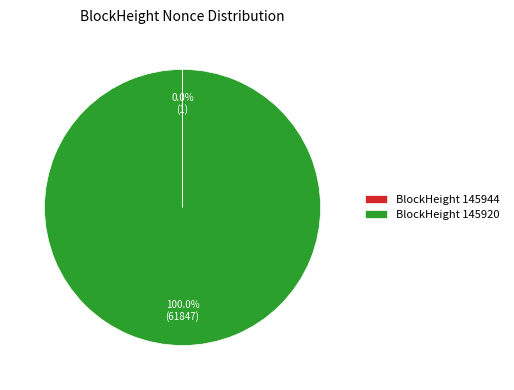

Which slice is the largest?

BlockHeight 145920